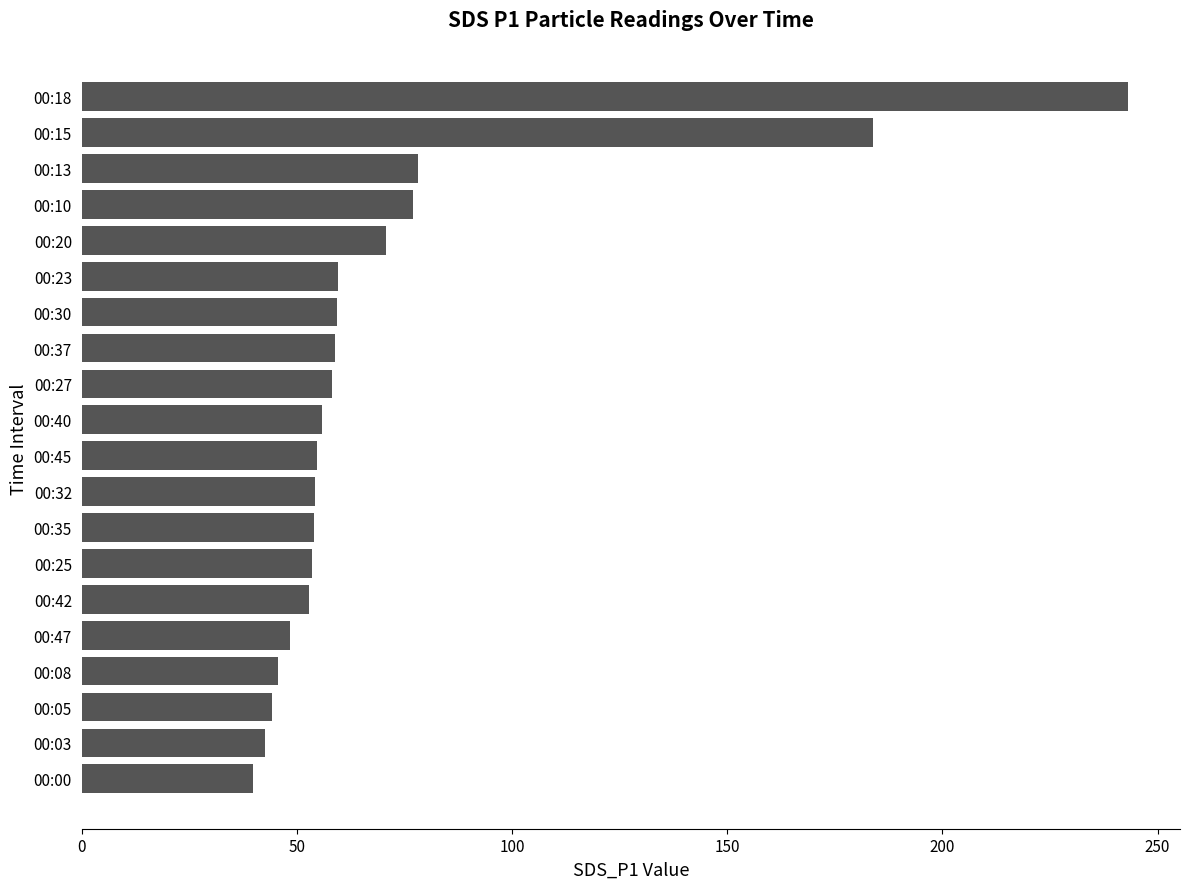

Is it true that the value at 00:45 is 54.7?

True